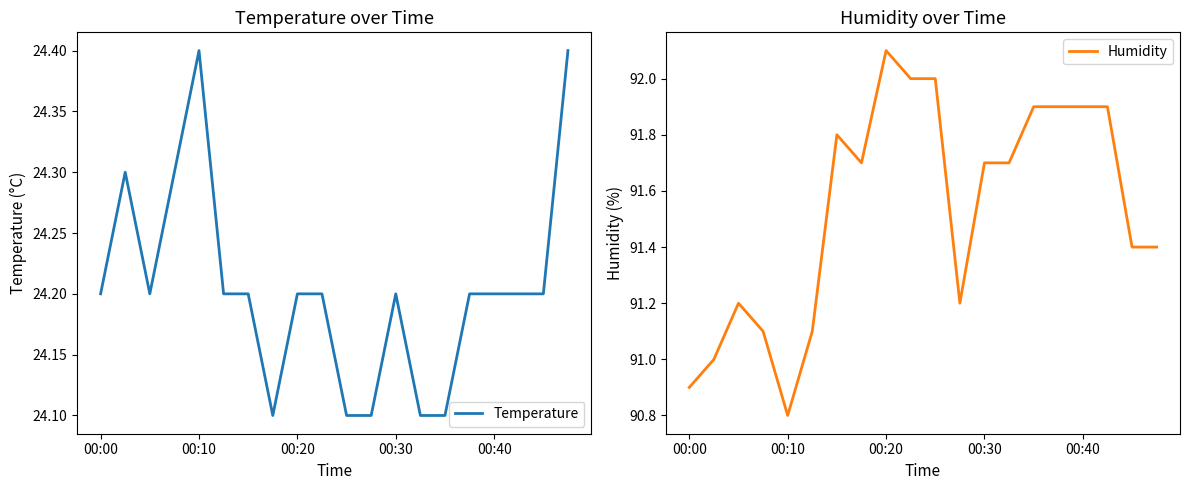

The Temperature series shows 24.2 at 00:30. True or false?

True